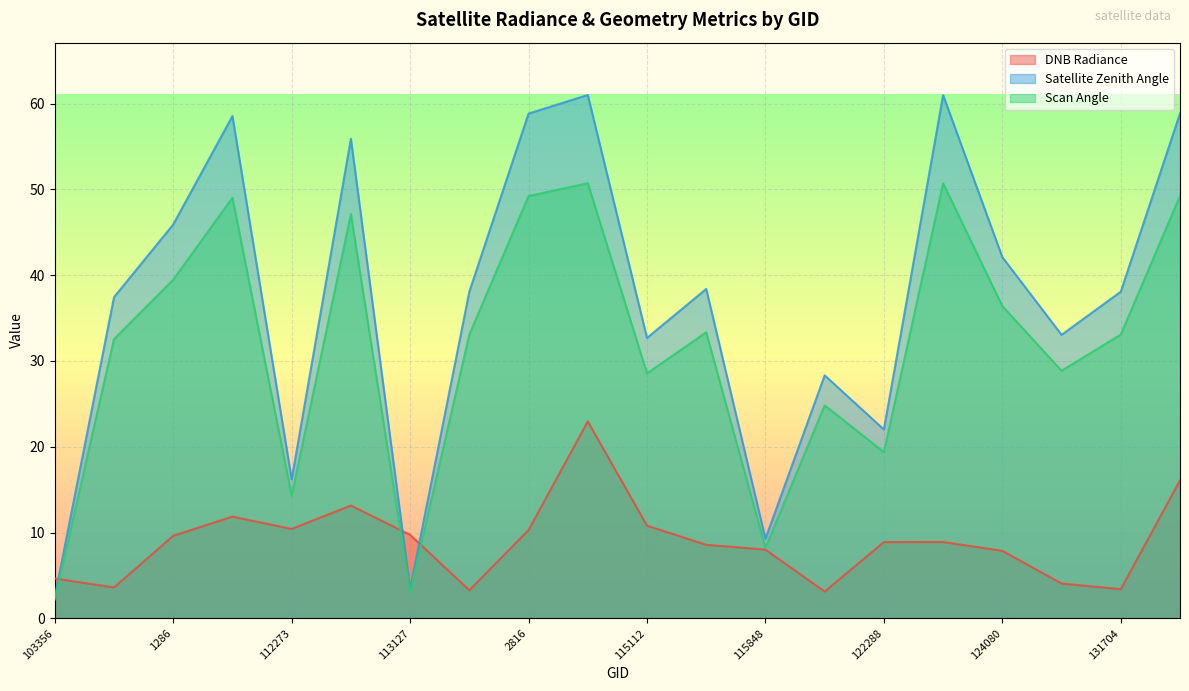

What is the label of the 12th point from the right?

2816